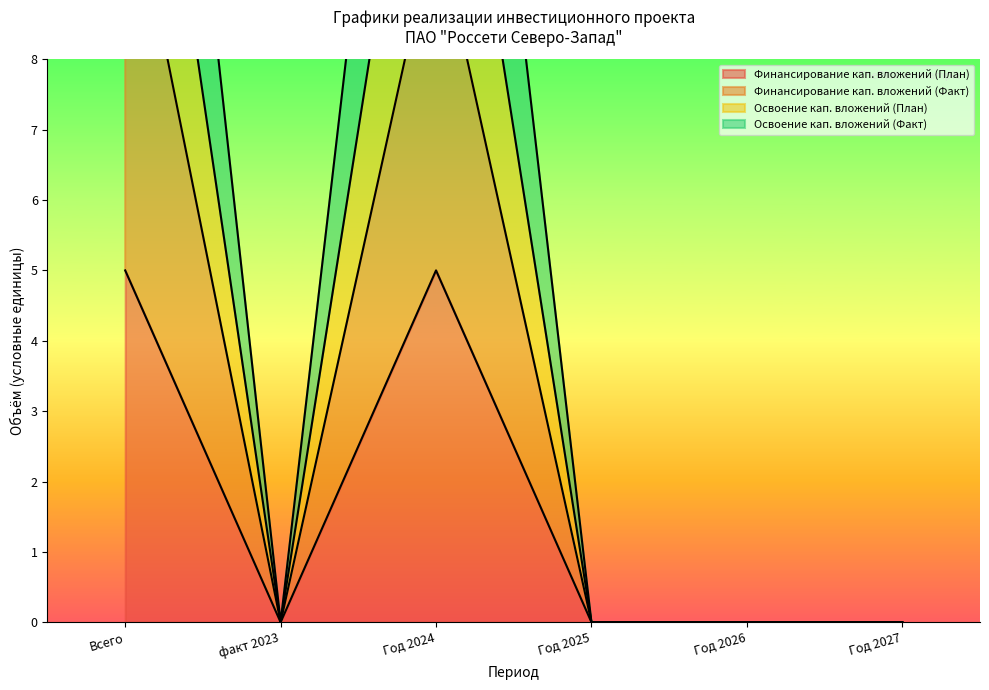

Reading right to left, what are all the values shown in this chart?

Финансирование кап. вложений (План): 0	0	0	5	0	5
Финансирование кап. вложений (Факт): 0	0	0	10	0	11
Освоение кап. вложений (План): 0	0	0	19	0	20
Освоение кап. вложений (Факт): 0	0	0	14	0	15